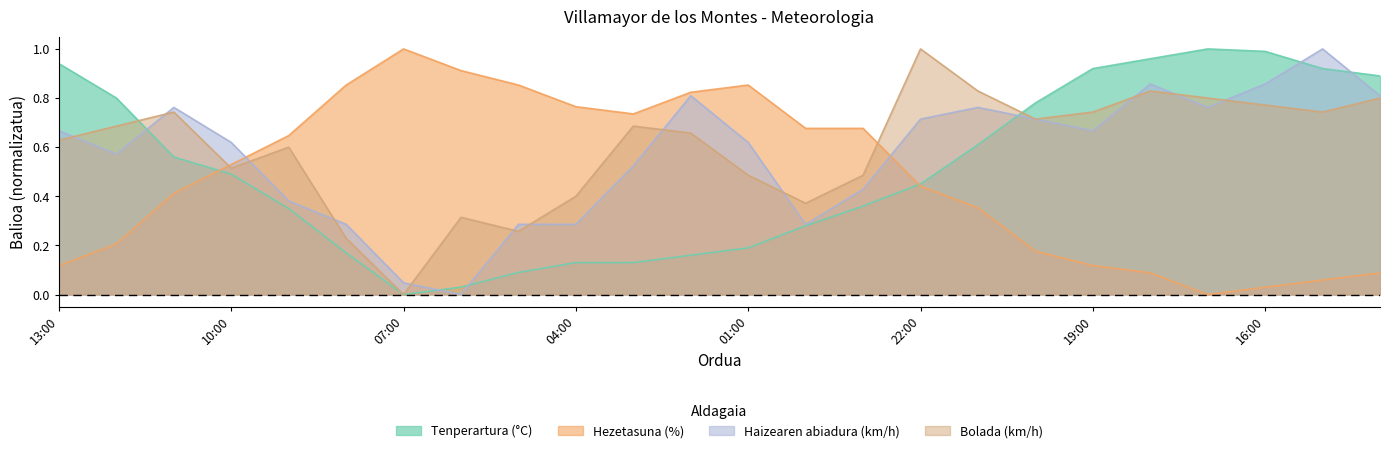

Which has a higher value, 04:00 or 10:00?

10:00